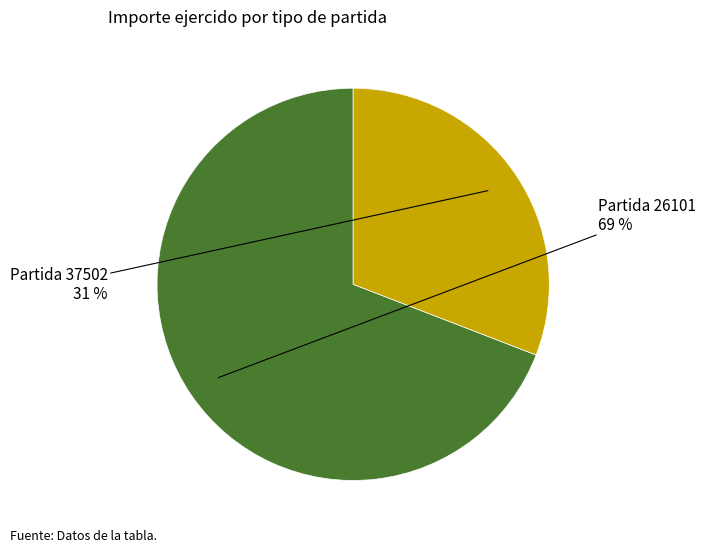

To the nearest percent, what is the difference between the largest and smallest slice percentages?

38%